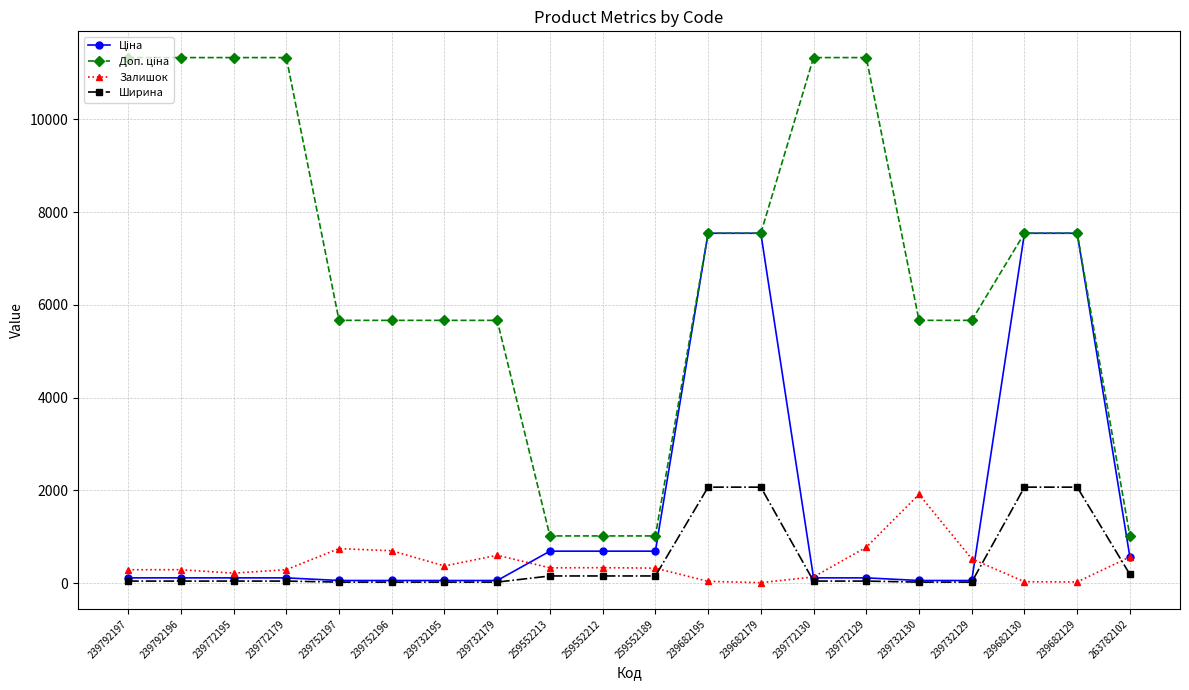

The value of Залишок at 259552189 is 323.0. True or false?

True